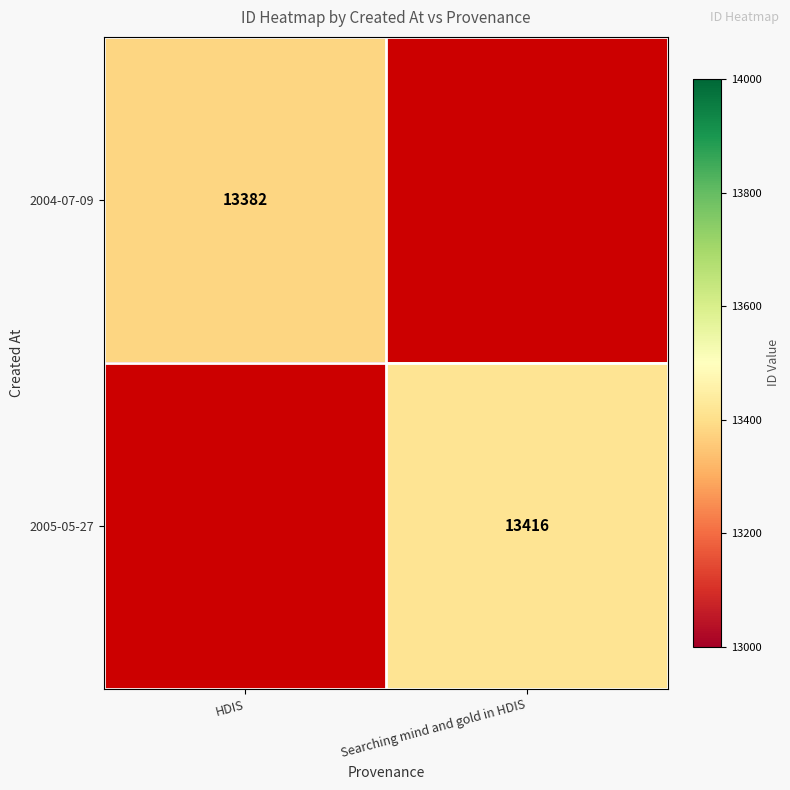

True or false: 2005-05-27 has a value of 19390 at Searching mind and gold in HDIS.

False